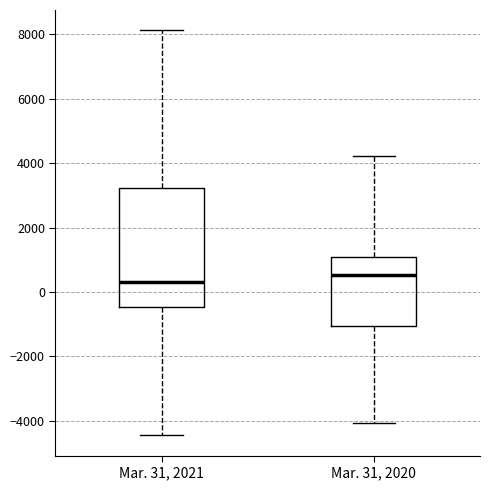

Reading left to right, read every box against the y-axis: the position of its median line, the range the box covers, and the ends of its whiskers. The values are not printed on the chart, so give them approximately, as read against the axis.

Mar. 31, 2021: median 400, box -400 to 3200, whiskers -4400 to 8200
Mar. 31, 2020: median 600, box -1000 to 1000, whiskers -4000 to 4200